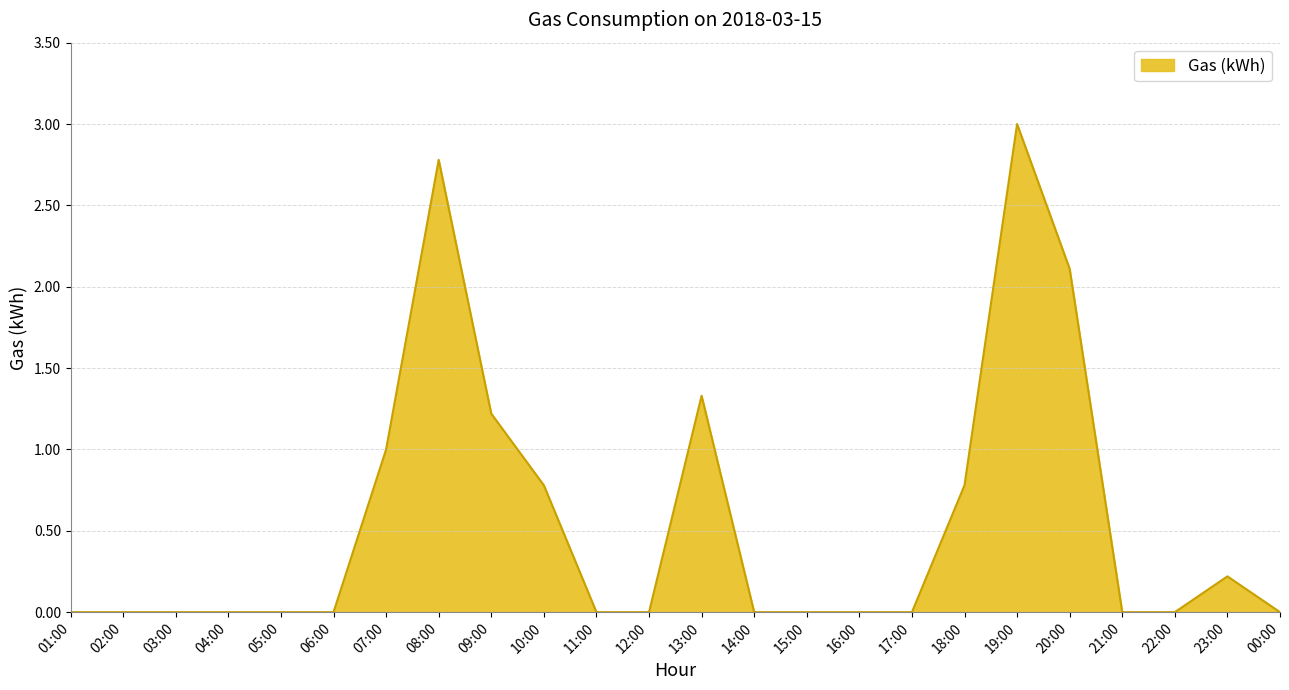

Where is the data nearest to the value 1?

07:00